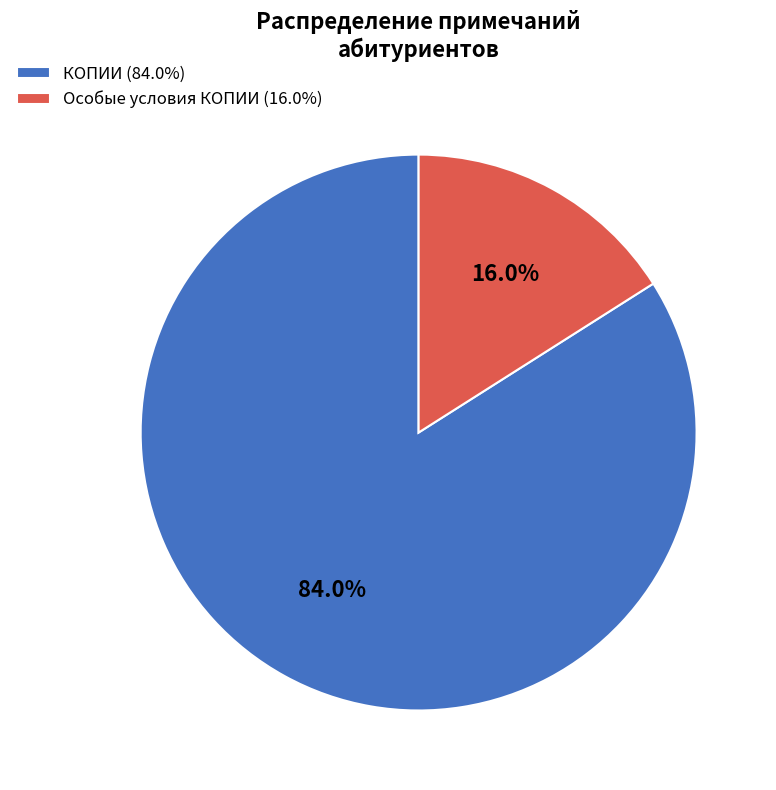

The КОПИИ slice represents 84% of the pie. True or false?

True